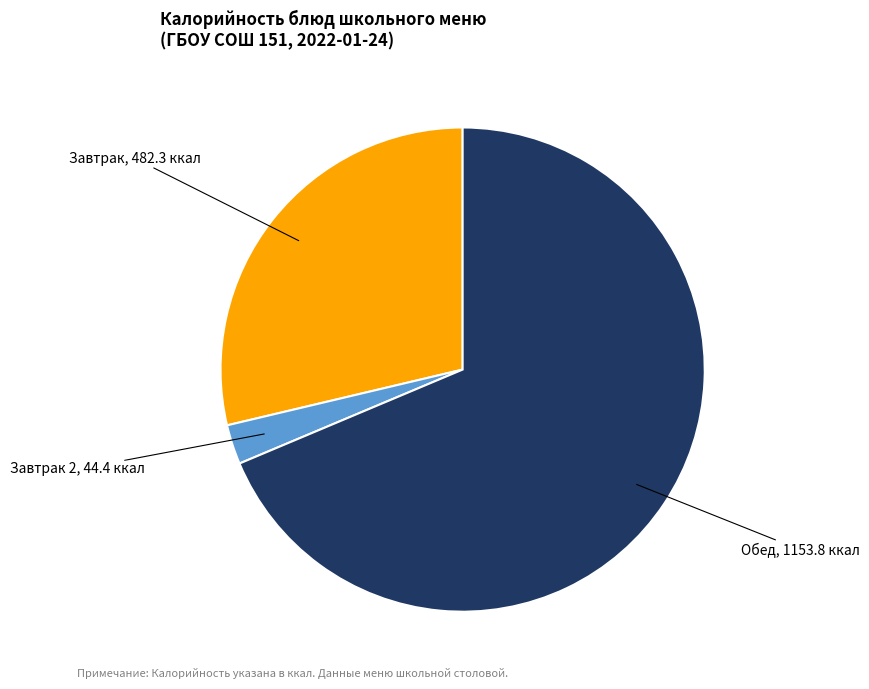

Does any single category account for the majority?

Yes